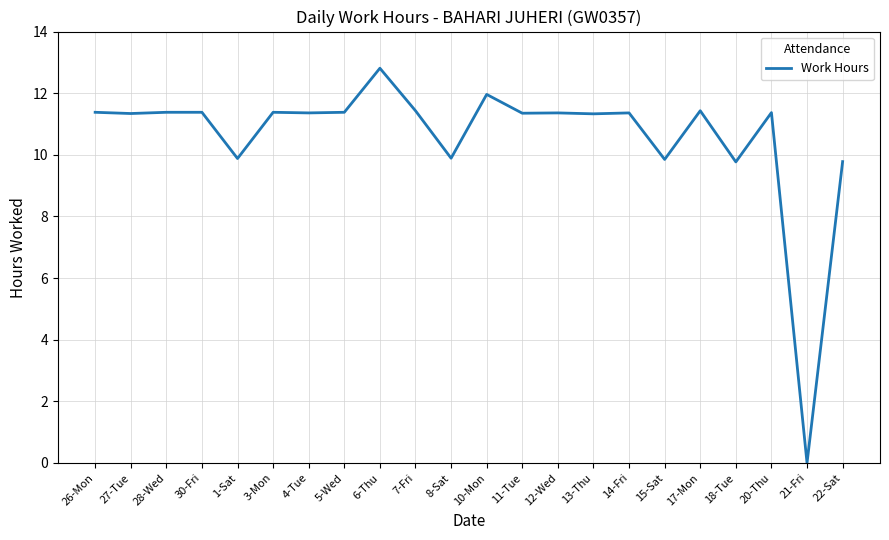

What value does the data have at 1-Sat?

9.9